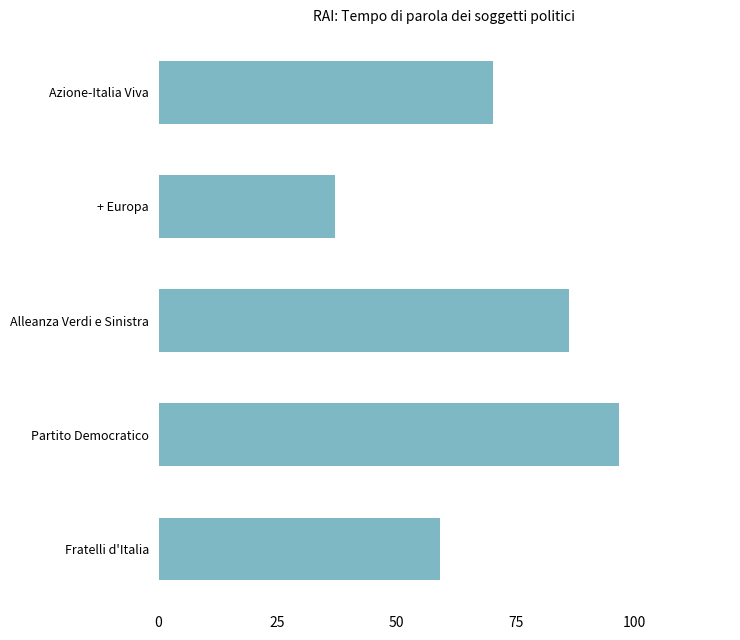

What is the smallest value displayed?

37.1